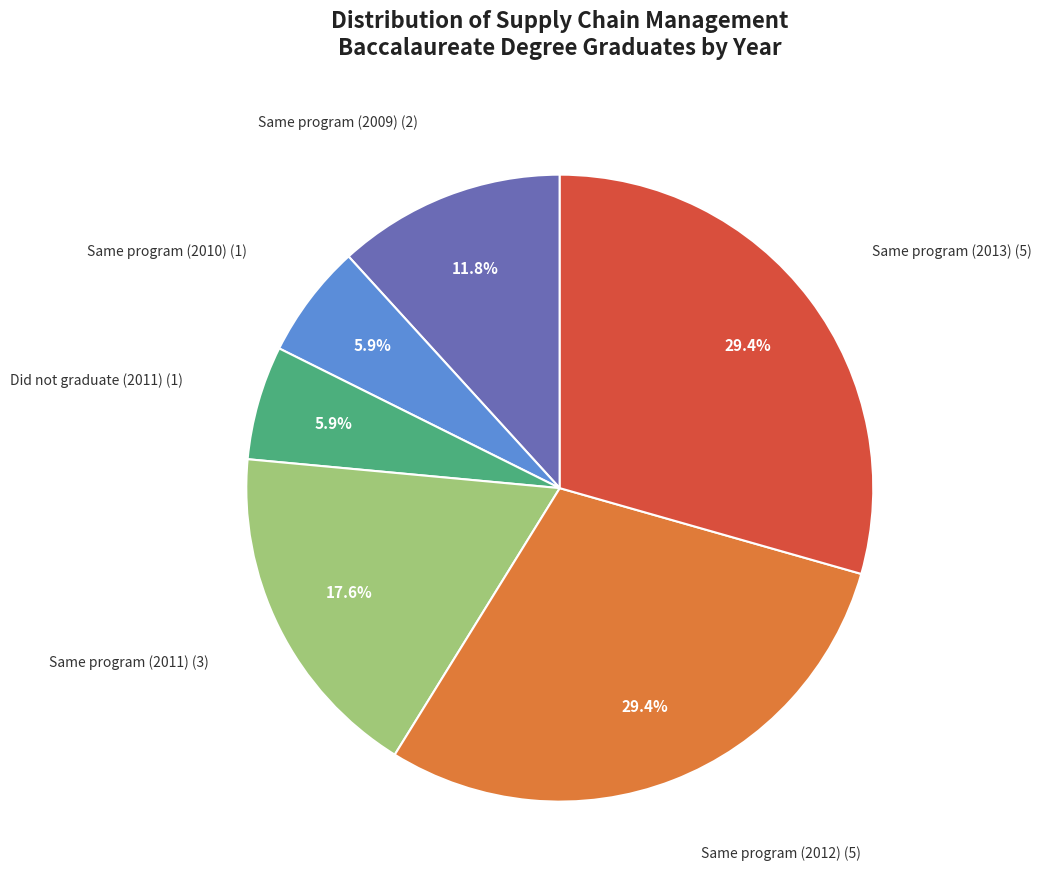

To the nearest percent, what portion does Same program (2012) represent?

29%